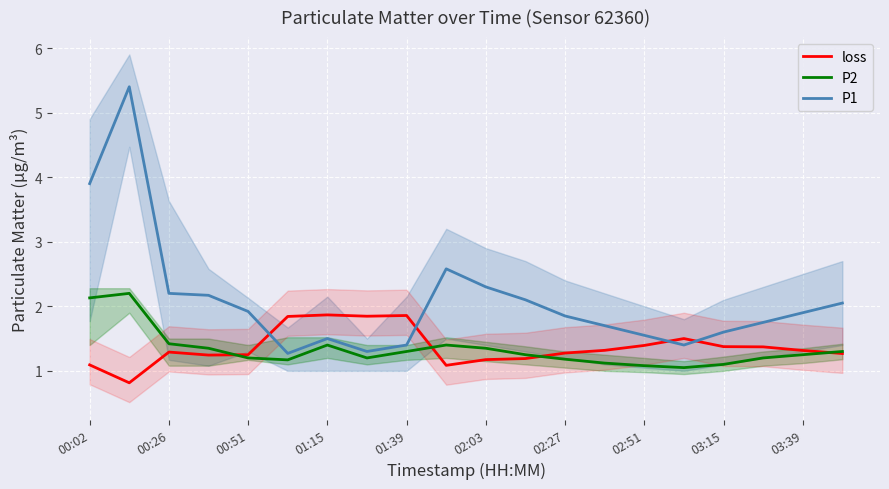

What is the total value across all series at 17?

4.3